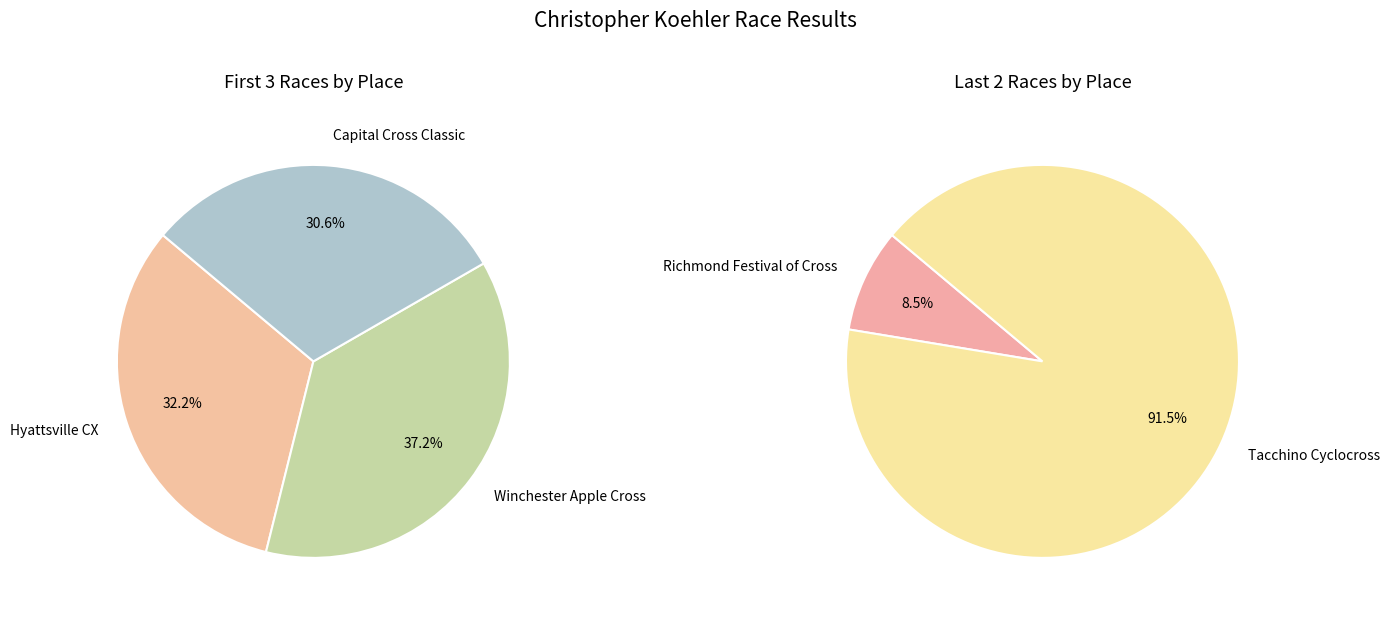

What is the change in value from Hyattsville CX to Tacchino Cyclocross?

+4